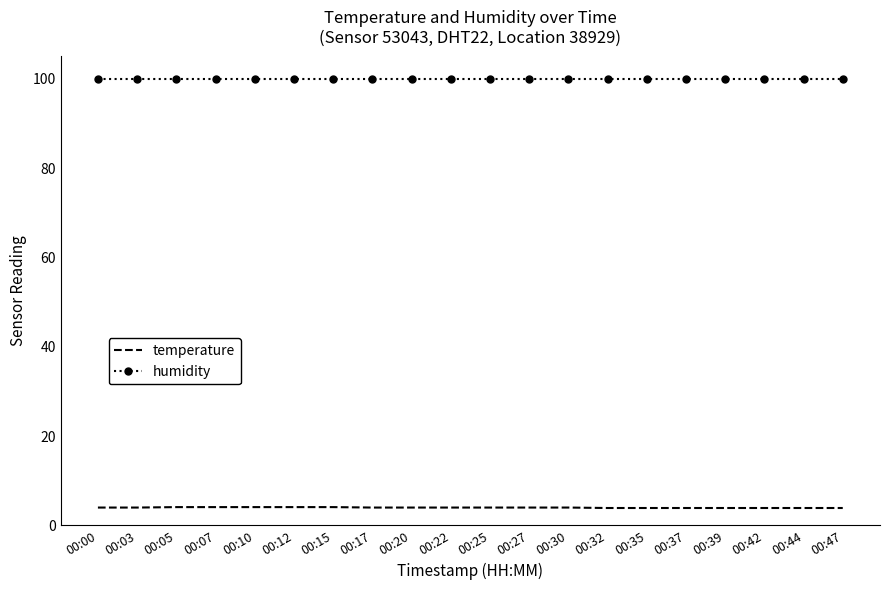

What is the spread (max minus min) of values at 00:27?

95.9